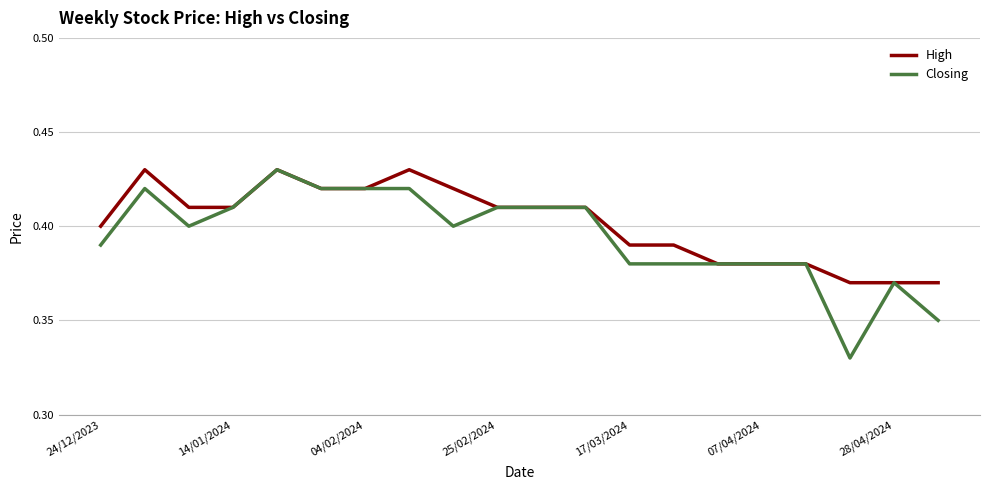

Which series has the largest range (max minus min)?

Closing